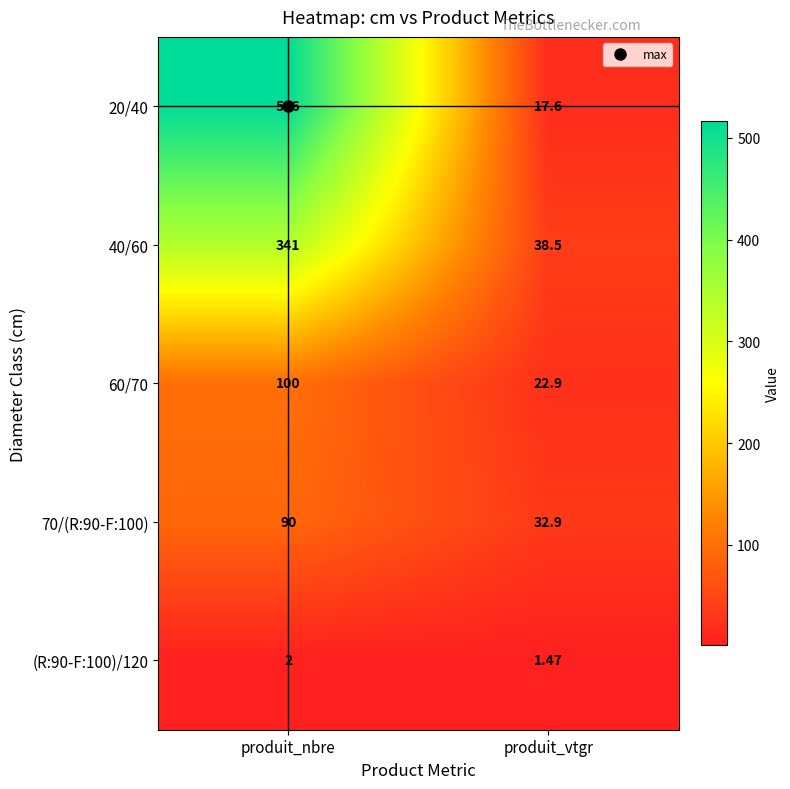

Is the value of 60/70 at produit_vtgr greater than the value of 70/(R:90-F:100) at produit_vtgr?

No